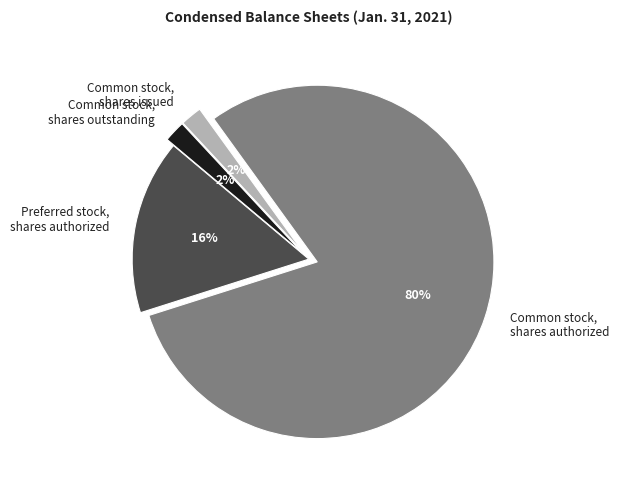

To the nearest percent, what percentage of the pie is Common stock, shares outstanding?

2%